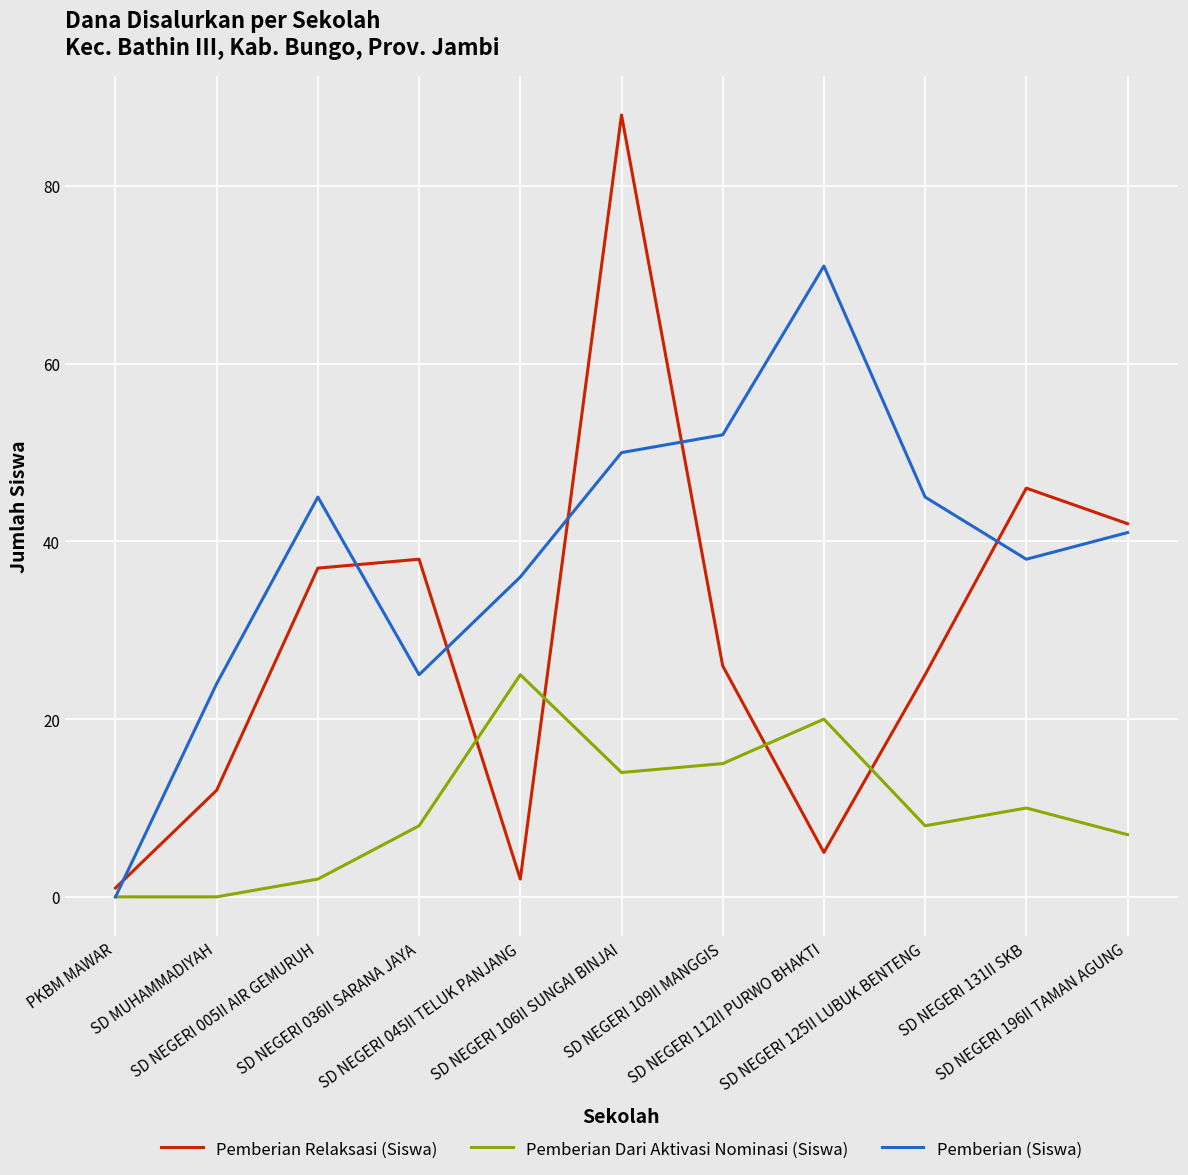

Is this an area chart (filled region under the line)?

No